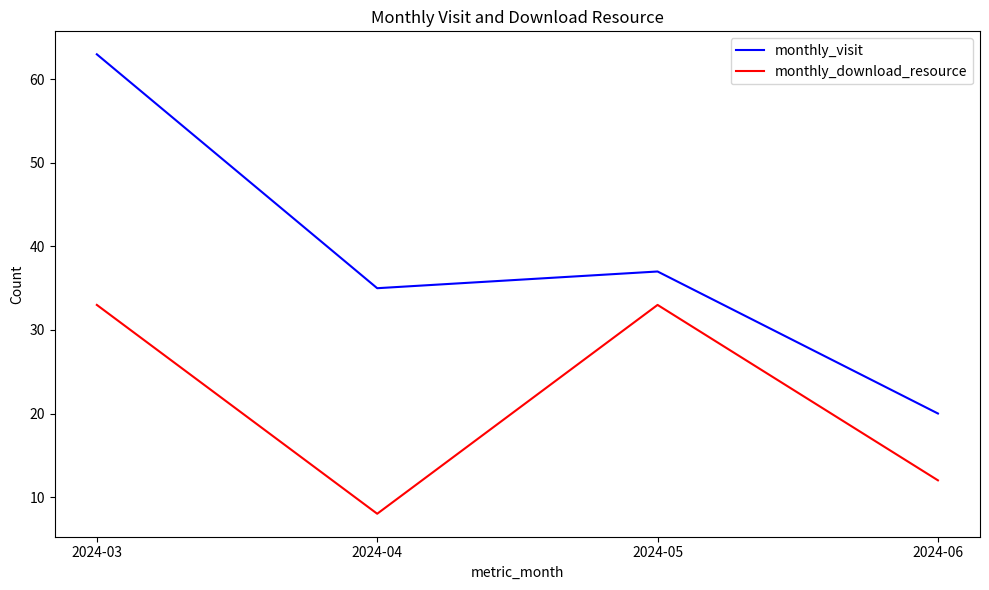

What is the sum of the monthly_download_resource values at 2024-05 and 2024-06?

45